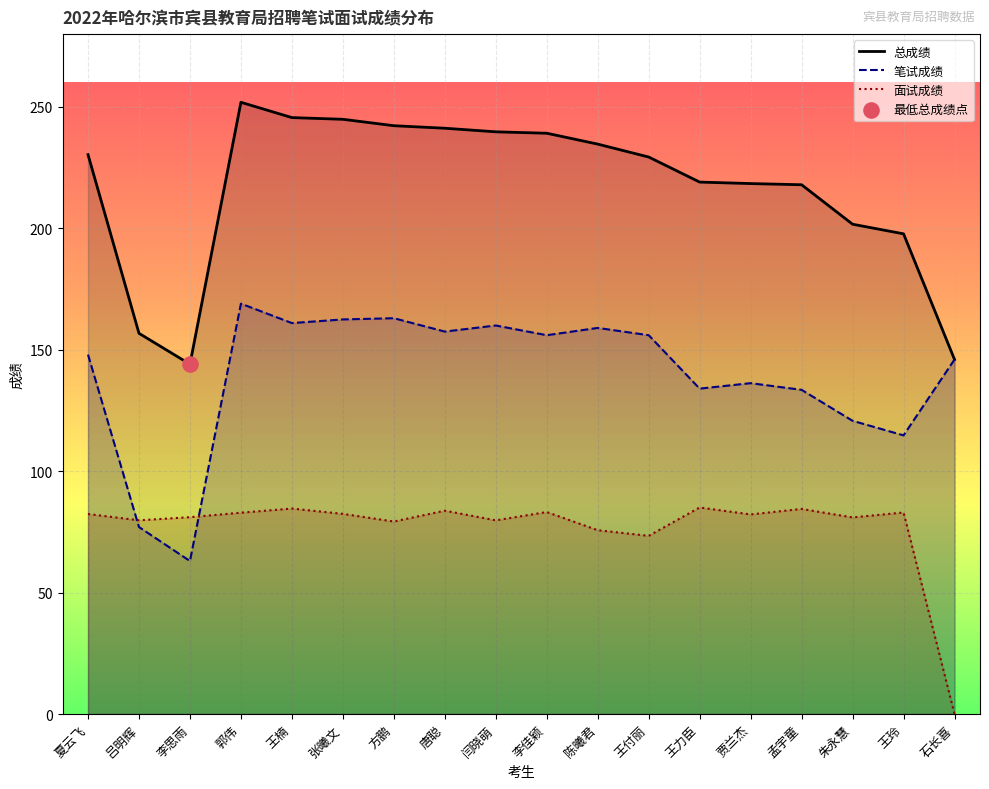

At which category is the sum across all series the highest?

郭伟